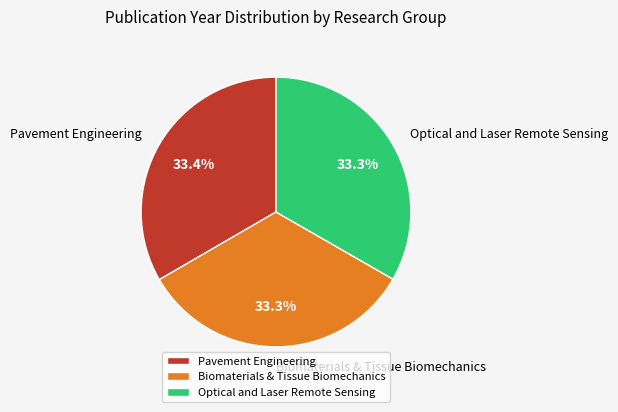

Count the number of slices in the pie.

3